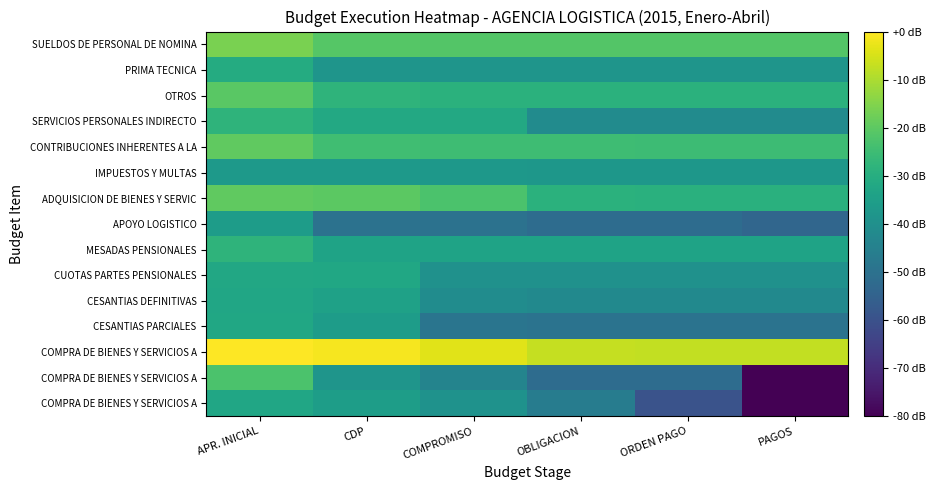

At which category does the chart reach its minimum across all series?

PAGOS